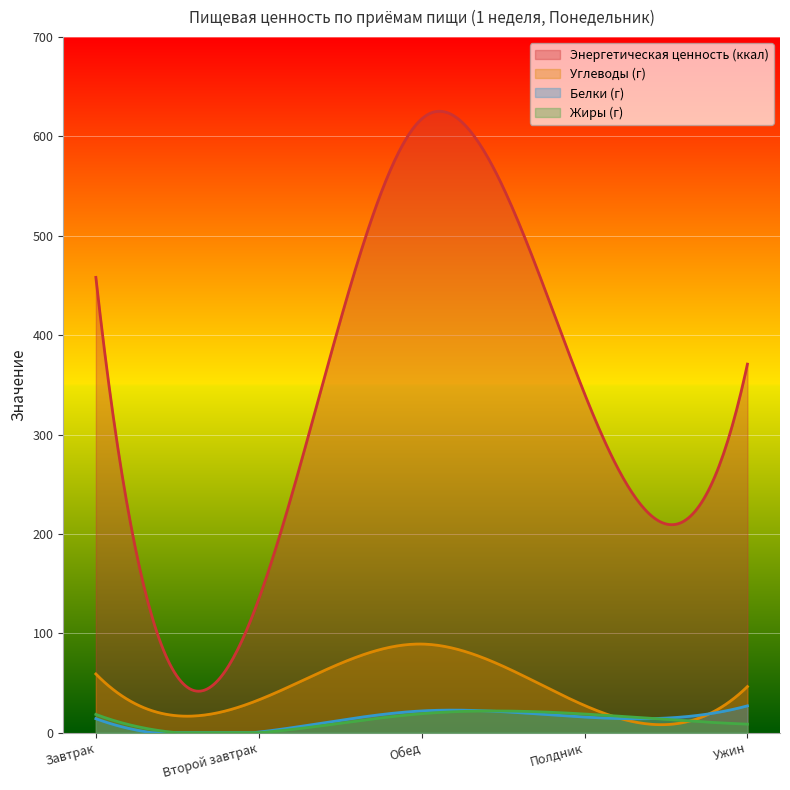

What is the label of the 1st point from the left?

Завтрак